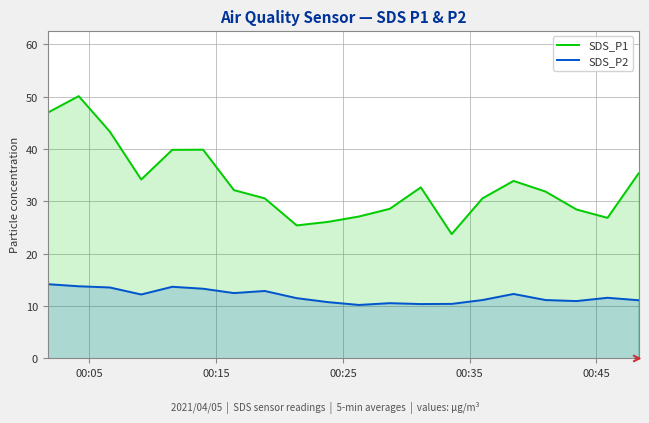

List the series in order of their peak value, lowest first.

SDS_P2, SDS_P1